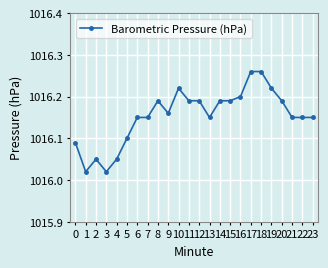

Is it true that the value at 22 is 1016.1?

True